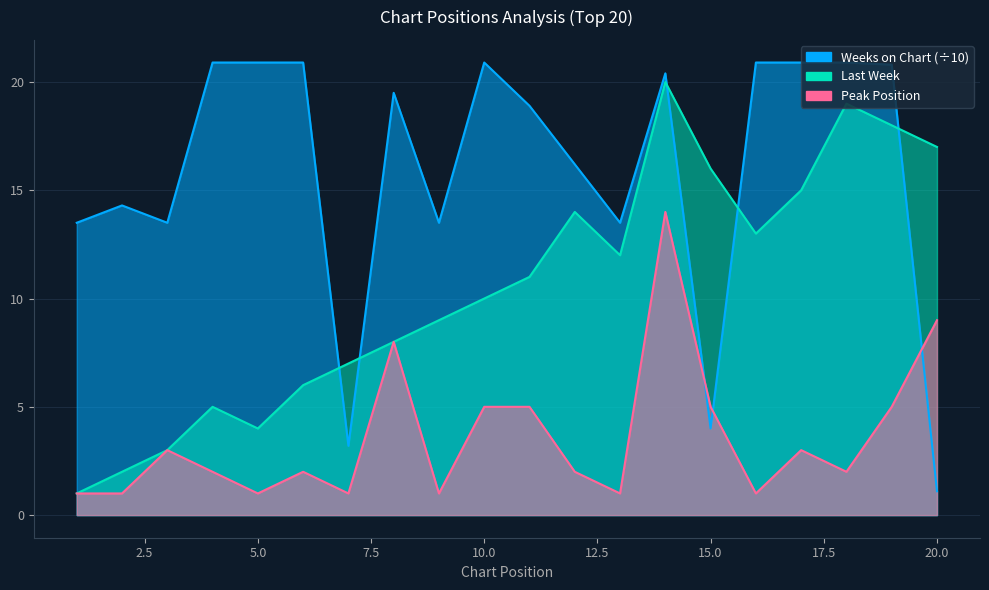

Between 9 and 11, which series saw the biggest shift?

Weeks on Chart